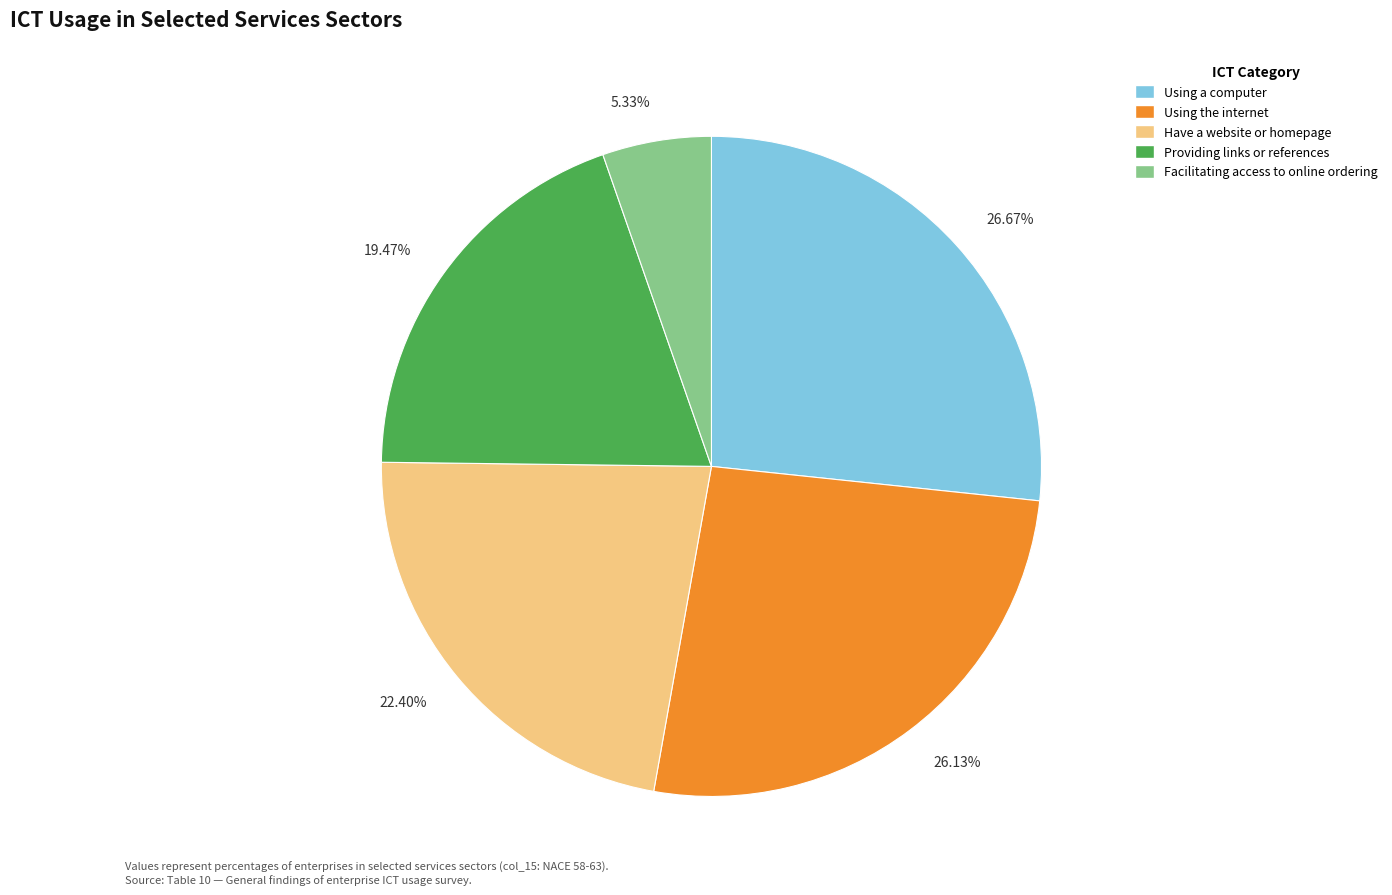

Is there a majority slice in this chart?

No